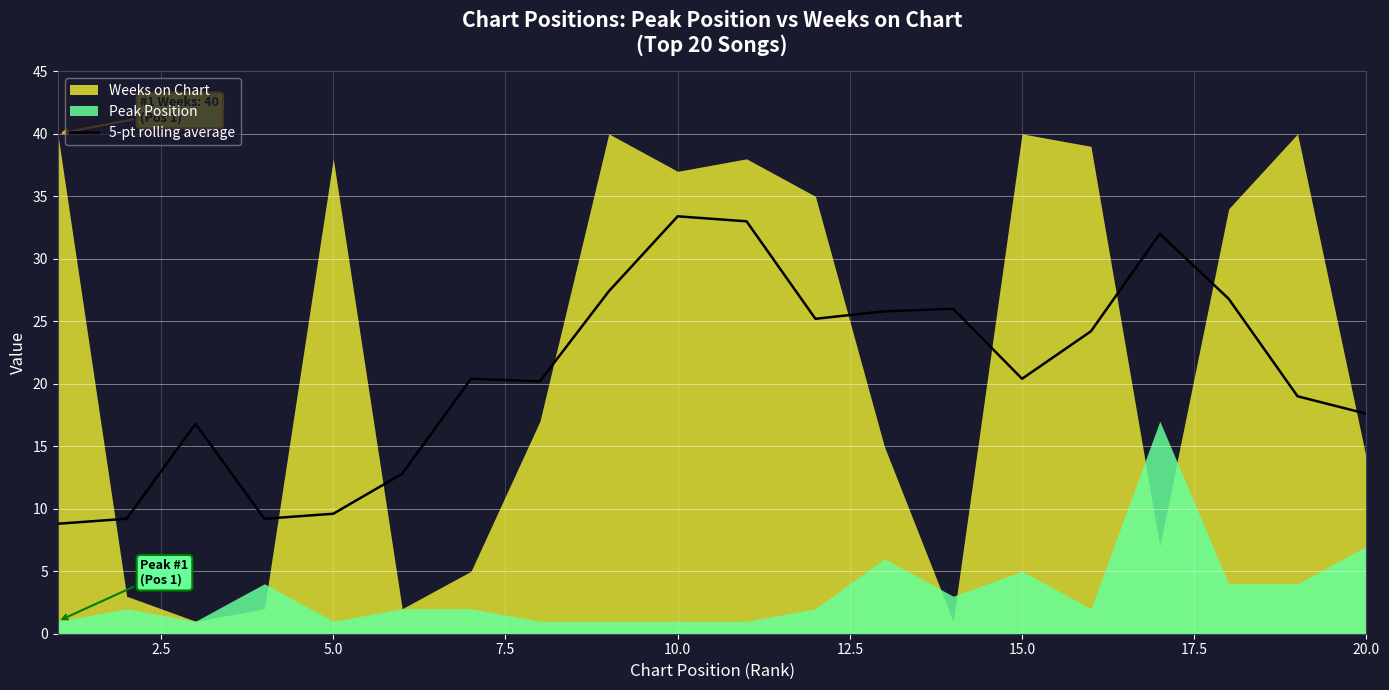

The 5-pt rolling average series shows 9.6 at 5.0. True or false?

True